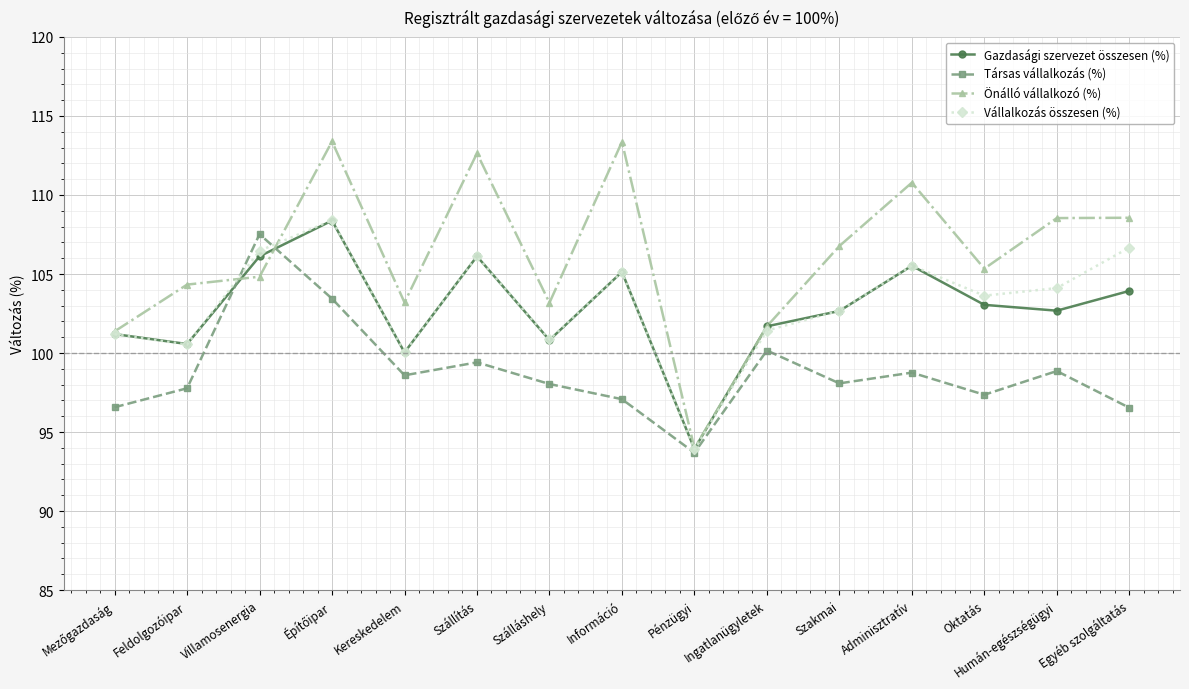

Which category has the lowest value in the Társas vállalkozás (%) series?

Pénzügyi